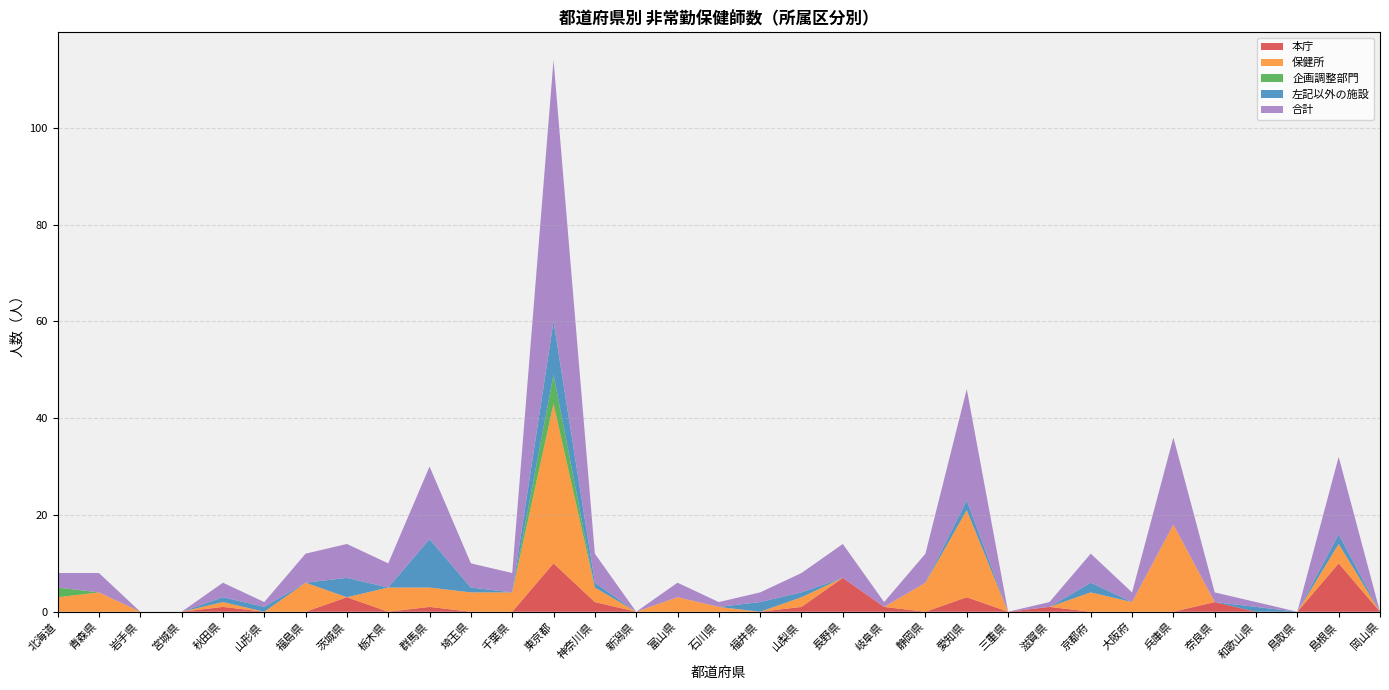

Reading right to left, extract all data points from this chart.

本庁: 0	10	0	0	2	0	0	0	1	0	3	0	1	7	1	0	0	0	0	2	10	0	0	1	0	3	0	0	1	0	0	0	0
保健所: 0	4	0	0	0	18	2	4	0	0	18	6	0	0	2	0	1	3	0	3	33	4	4	4	5	0	6	0	1	0	0	4	3
企画調整部門: 0	0	0	0	0	0	0	0	0	0	0	0	0	0	0	0	0	0	0	0	6	0	0	0	0	0	0	0	0	0	0	0	2
左記以外の施設: 0	2	0	1	0	0	0	2	0	0	2	0	0	0	1	2	0	0	0	1	11	0	1	10	0	4	0	1	1	0	0	0	0
合計: 0	16	0	1	2	18	2	6	1	0	23	6	1	7	4	2	1	3	0	6	54	4	5	15	5	7	6	1	3	0	0	4	3